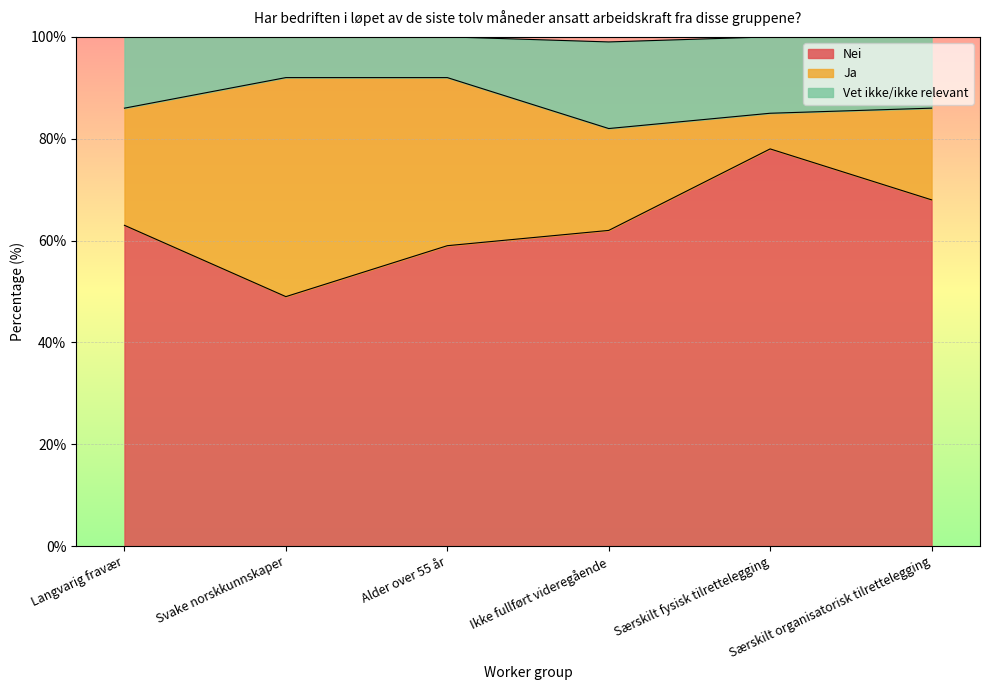

How many interior local valleys does the Vet ikke/ikke relevant series have?

1